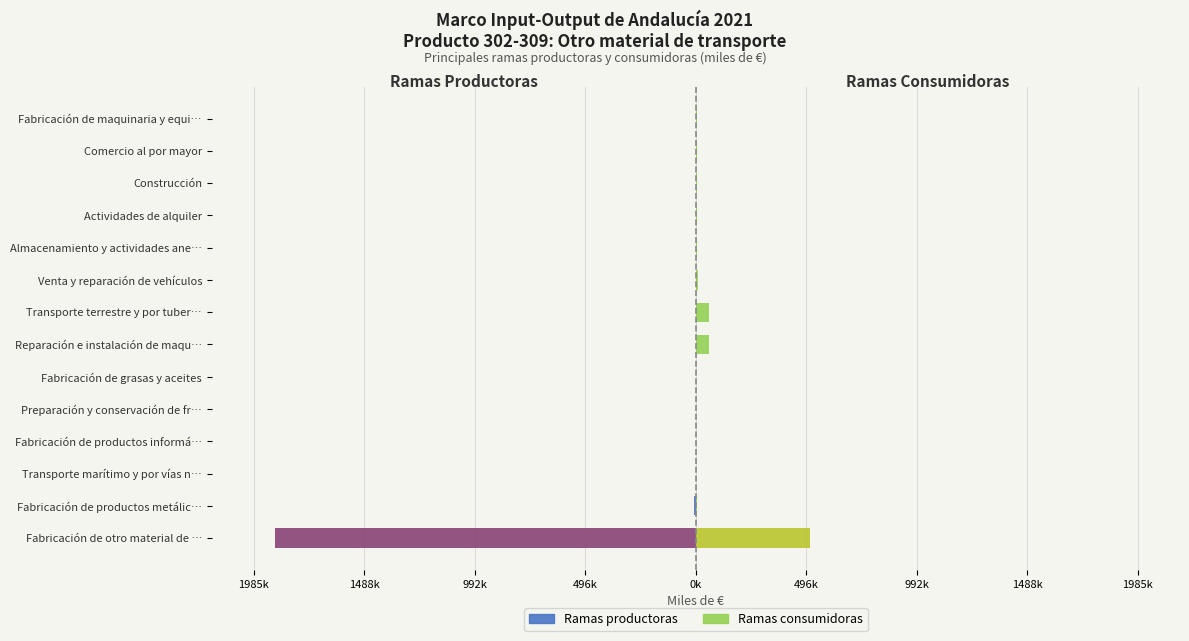

How many negative values does the Principales ramas productoras series have?

6